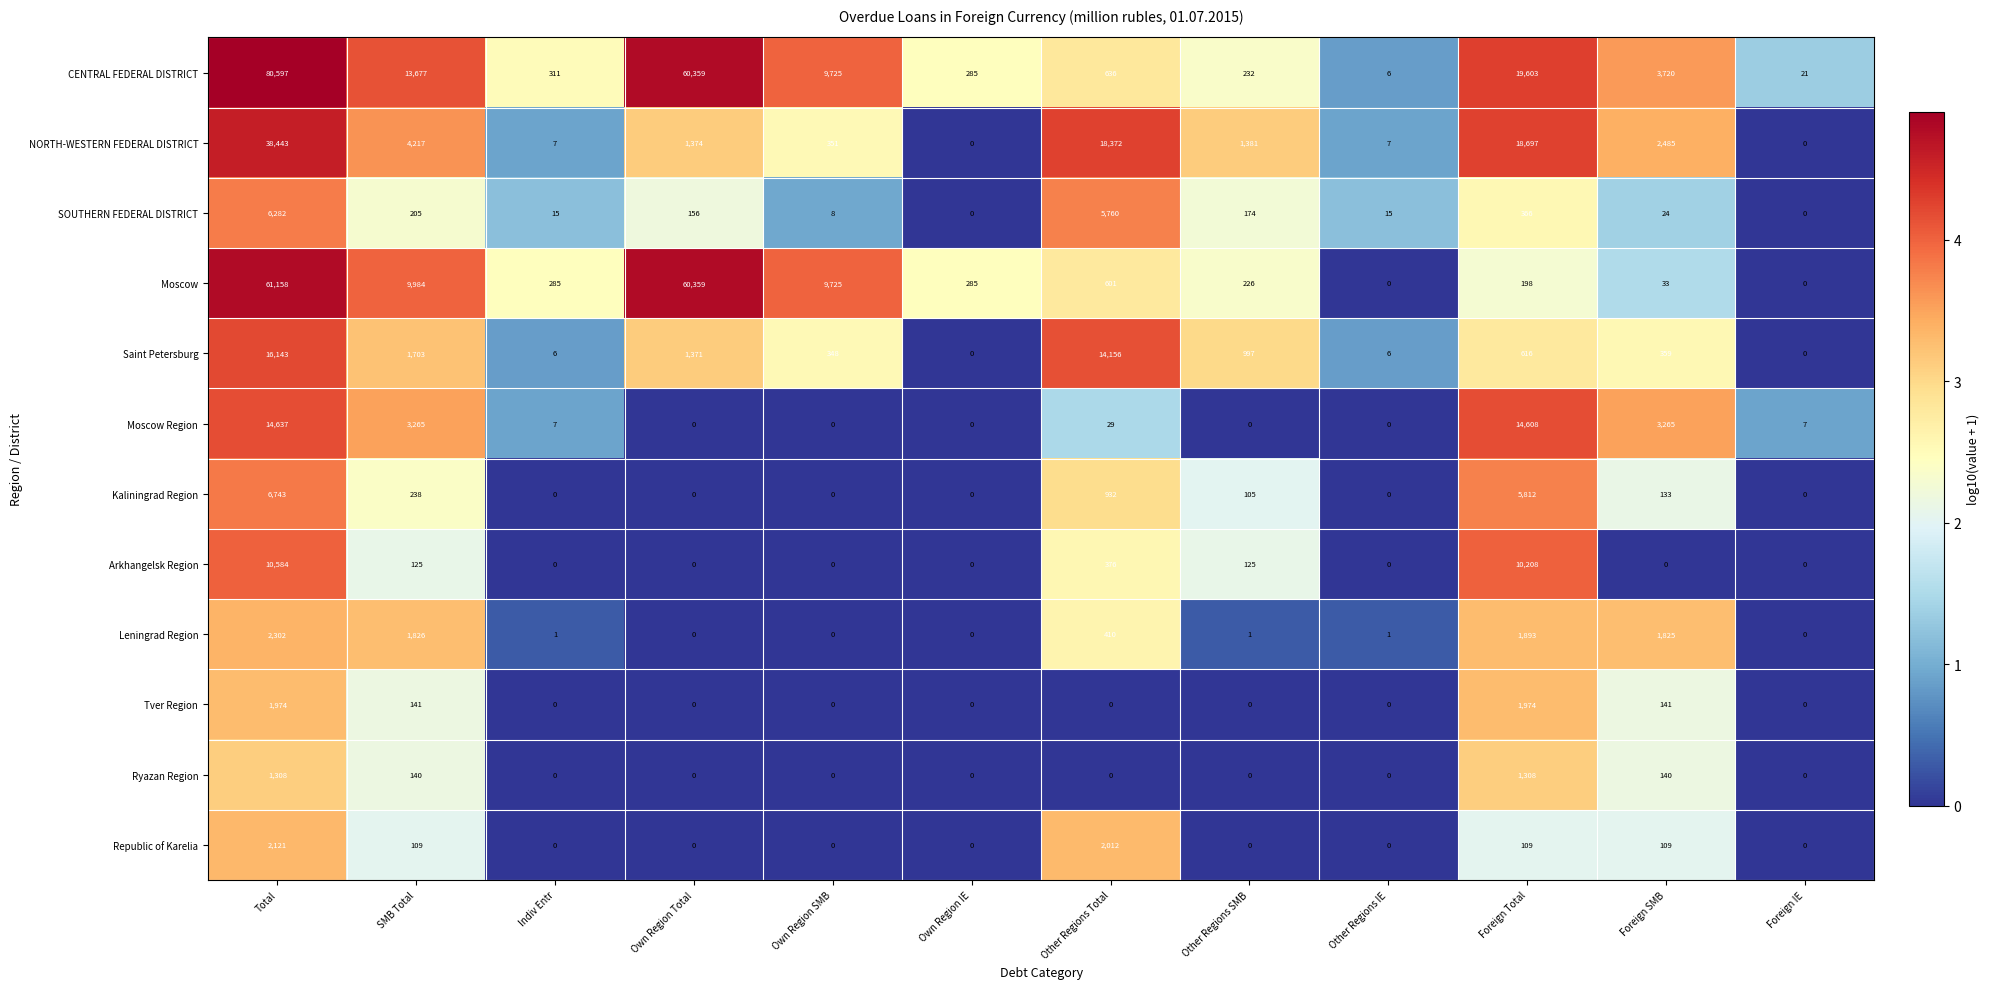

At which label is SOUTHERN FEDERAL DISTRICT closest to 3141?

Other Regions Total